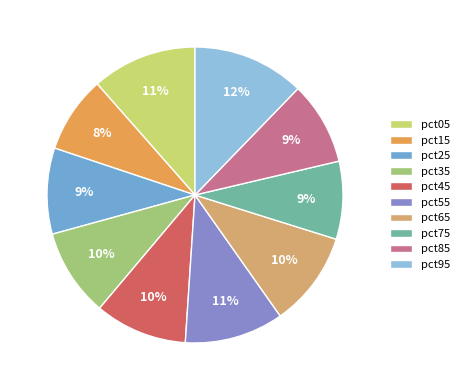

Count the number of slices in the pie.

10